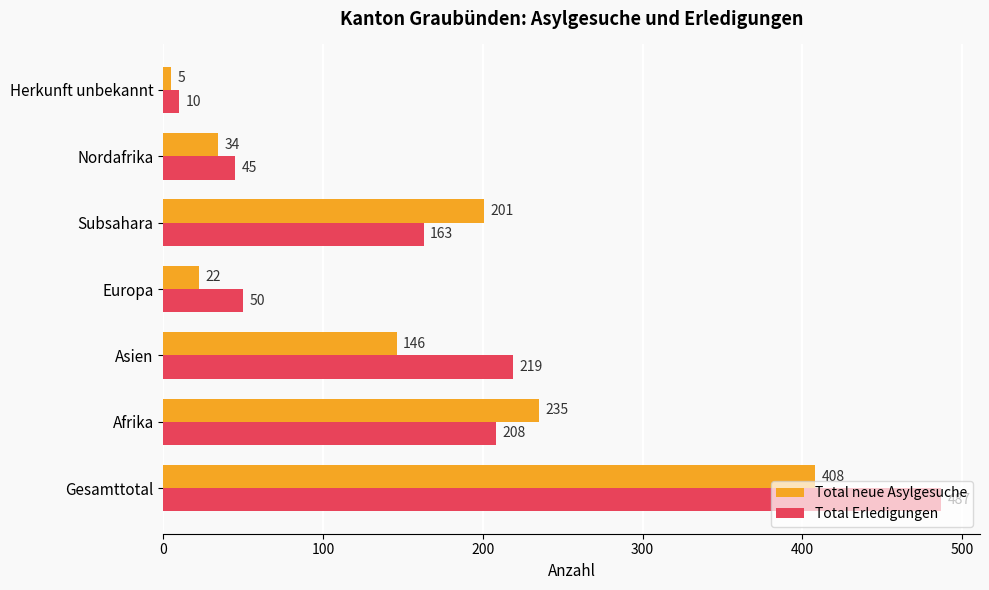

What is the average value of the Total Erledigungen series?

169